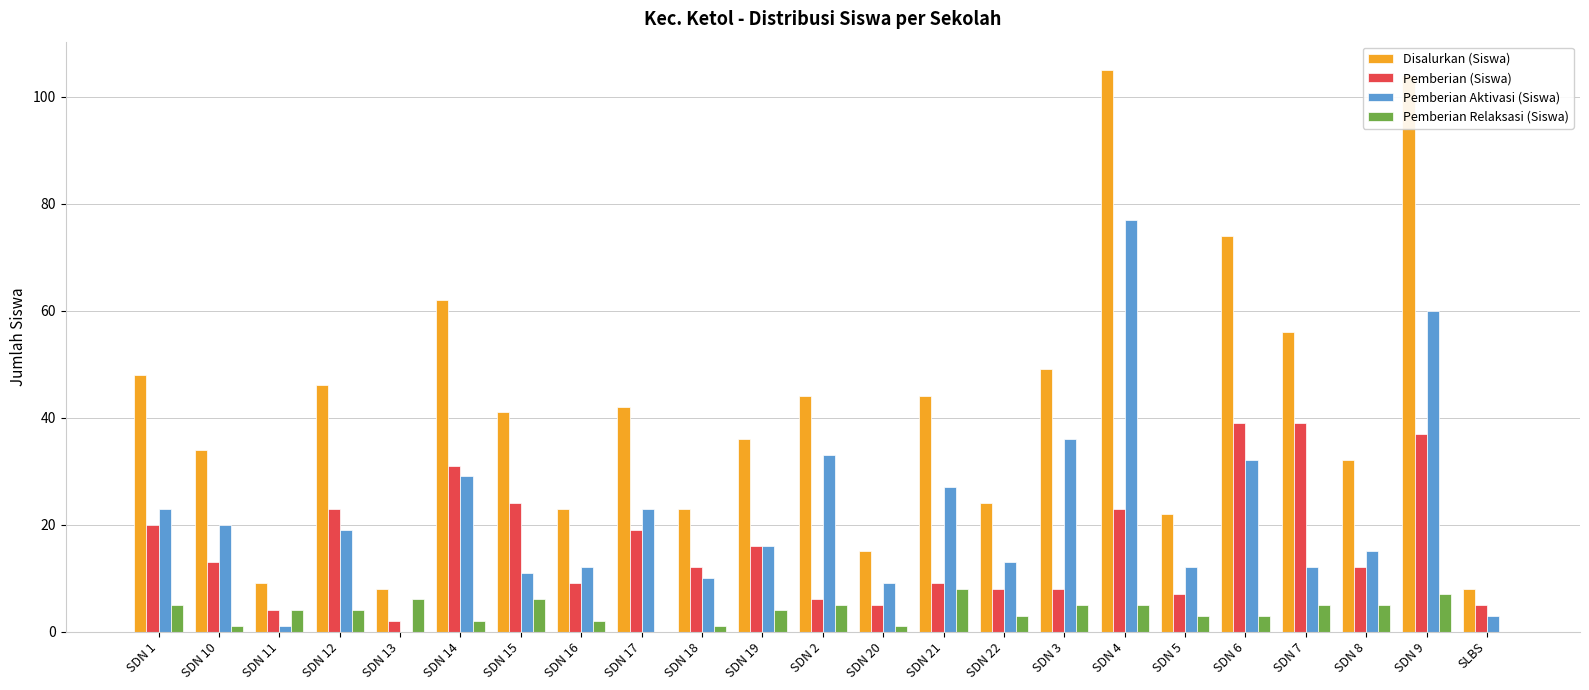

Reading right to left, extract all data points from this chart.

Disalurkan (Siswa): SLBS=8	SDN 9=104	SDN 8=32	SDN 7=56	SDN 6=74	SDN 5=22	SDN 4=105	SDN 3=49	SDN 22=24	SDN 21=44	SDN 20=15	SDN 2=44	SDN 19=36	SDN 18=23	SDN 17=42	SDN 16=23	SDN 15=41	SDN 14=62	SDN 13=8	SDN 12=46	SDN 11=9	SDN 10=34	SDN 1=48
Pemberian (Siswa): SLBS=5	SDN 9=37	SDN 8=12	SDN 7=39	SDN 6=39	SDN 5=7	SDN 4=23	SDN 3=8	SDN 22=8	SDN 21=9	SDN 20=5	SDN 2=6	SDN 19=16	SDN 18=12	SDN 17=19	SDN 16=9	SDN 15=24	SDN 14=31	SDN 13=2	SDN 12=23	SDN 11=4	SDN 10=13	SDN 1=20
Pemberian Aktivasi (Siswa): SLBS=3	SDN 9=60	SDN 8=15	SDN 7=12	SDN 6=32	SDN 5=12	SDN 4=77	SDN 3=36	SDN 22=13	SDN 21=27	SDN 20=9	SDN 2=33	SDN 19=16	SDN 18=10	SDN 17=23	SDN 16=12	SDN 15=11	SDN 14=29	SDN 13=0	SDN 12=19	SDN 11=1	SDN 10=20	SDN 1=23
Pemberian Relaksasi (Siswa): SLBS=0	SDN 9=7	SDN 8=5	SDN 7=5	SDN 6=3	SDN 5=3	SDN 4=5	SDN 3=5	SDN 22=3	SDN 21=8	SDN 20=1	SDN 2=5	SDN 19=4	SDN 18=1	SDN 17=0	SDN 16=2	SDN 15=6	SDN 14=2	SDN 13=6	SDN 12=4	SDN 11=4	SDN 10=1	SDN 1=5